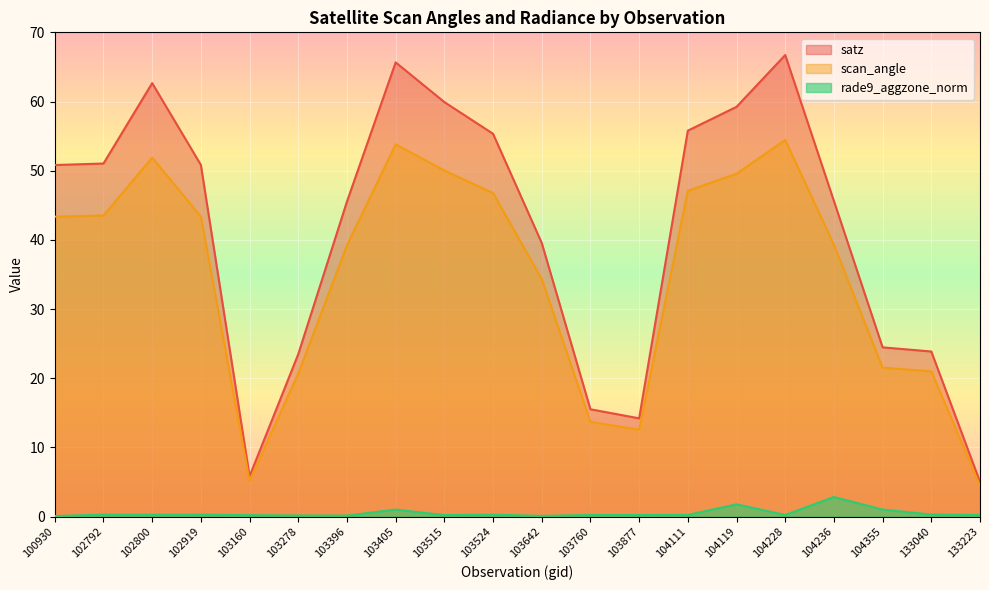

How many interior local peaks does the satz series have?

3